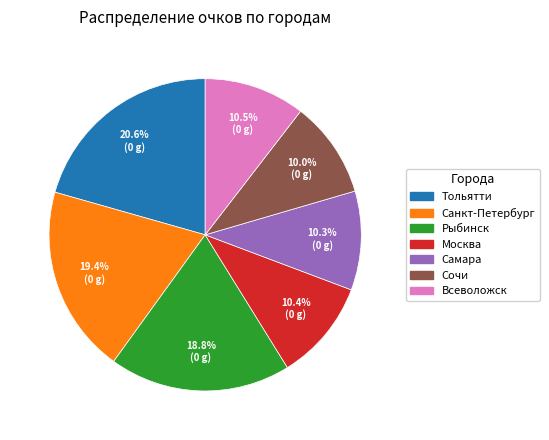

Does Рыбинск represent more than half of the total?

No